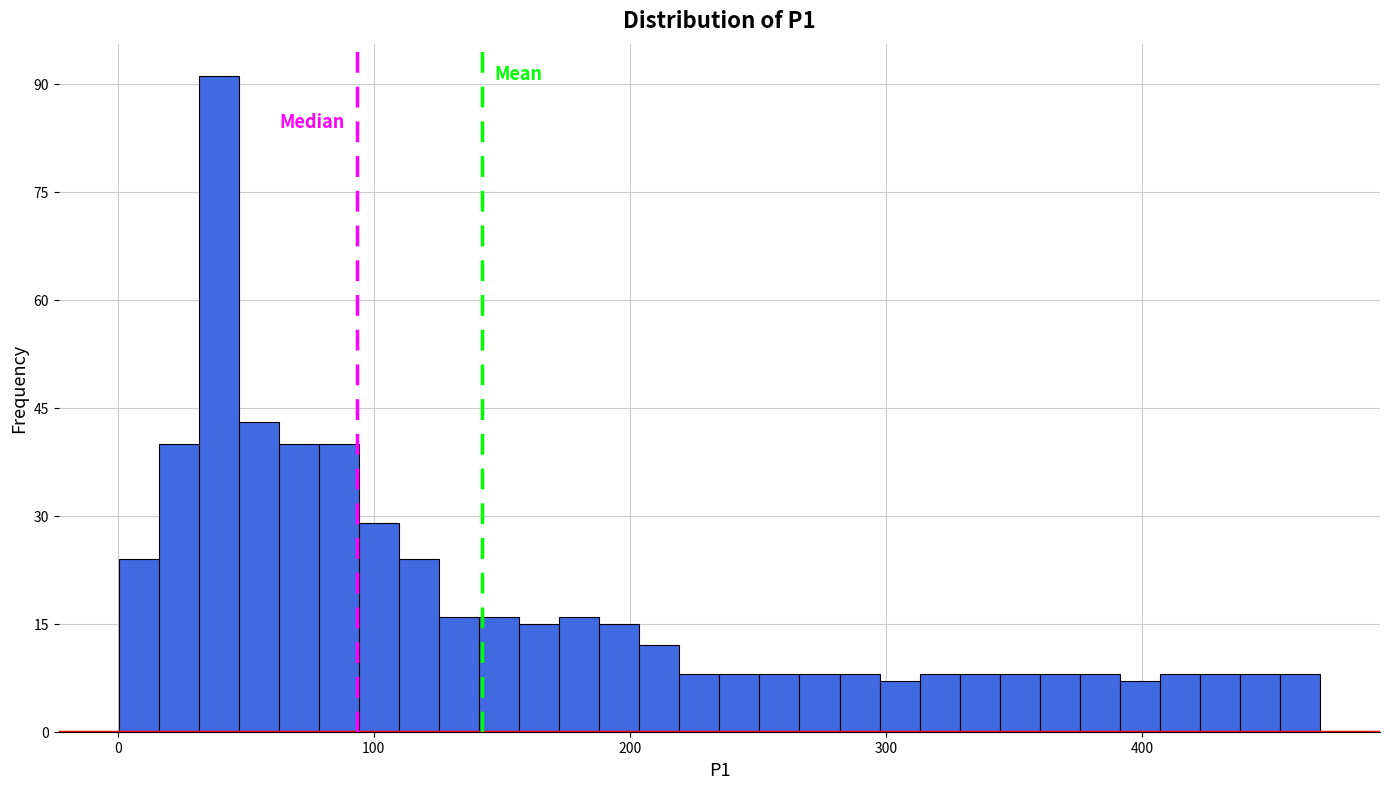

Read against the x-axis, roughly where is the centre of the tallest bar?

40